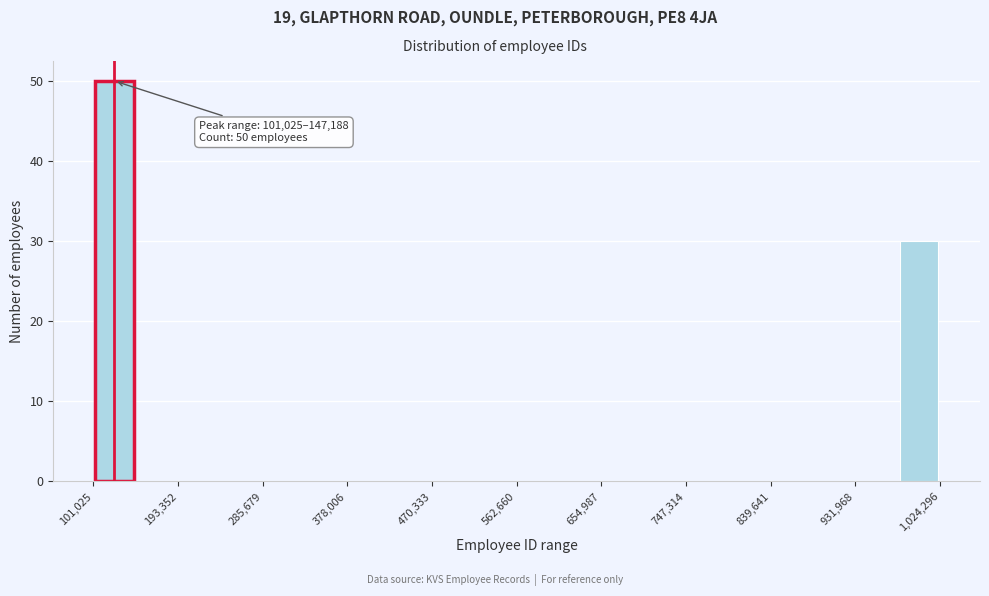

Which range on the x-axis has the tallest bar?

100000 to 150000